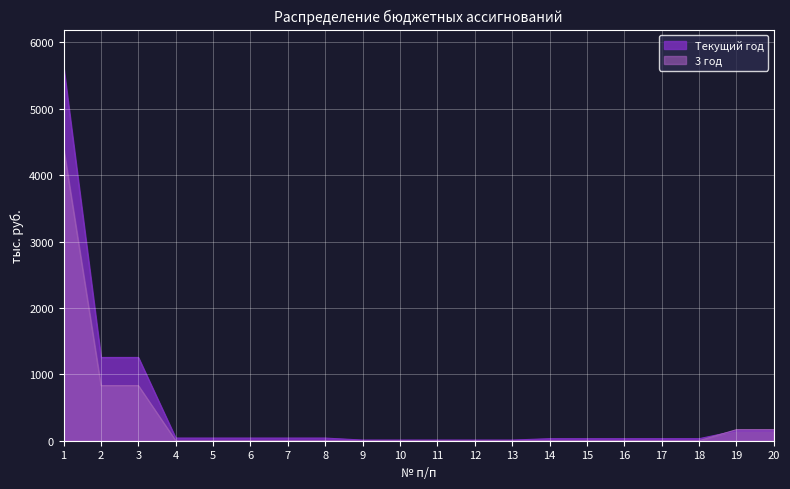

List the labels in order of 3 год value, smallest first.

4, 5, 6, 7, 8, 9, 10, 11, 12, 13, 14, 15, 16, 17, 18, 19, 20, 2, 3, 1